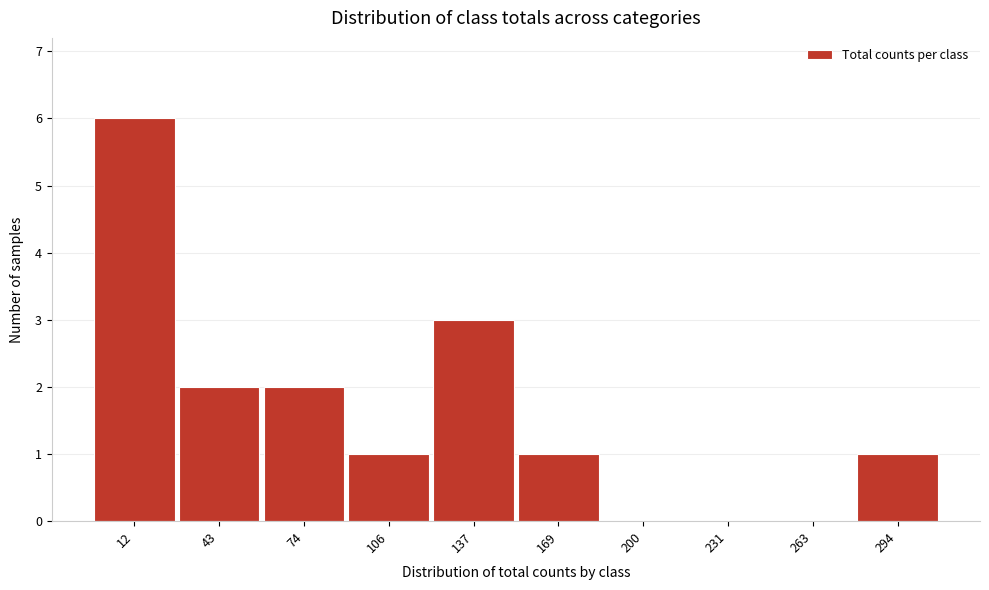

Reading left to right, extract all data points from this chart.

12=6	43=2	74=2	106=1	137=3	169=1	200=0	231=0	263=0	294=1